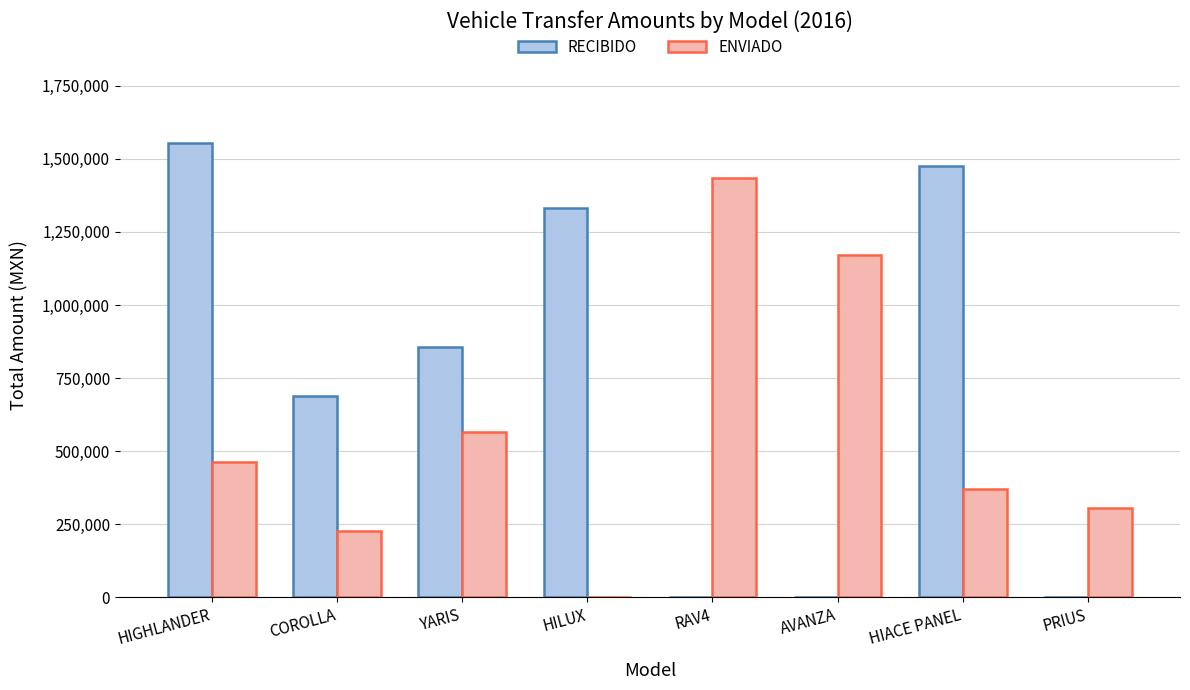

Reading left to right, extract all data points from this chart.

RECIBIDO: 1552649.8	687507.9	857033.5	1332586.6	0.0	0.0	1476001.8	0.0
ENVIADO: 462988.3	226429.3	564943.8	0.0	1435279.2	1171278.3	369250.5	307194.5